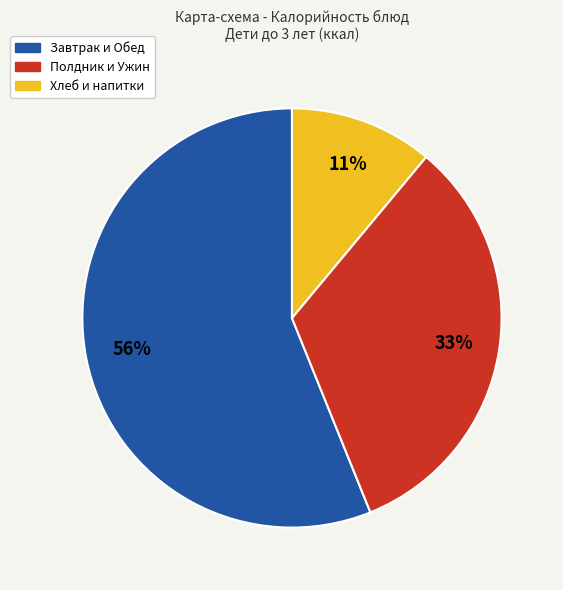

Does any single category account for the majority?

Yes